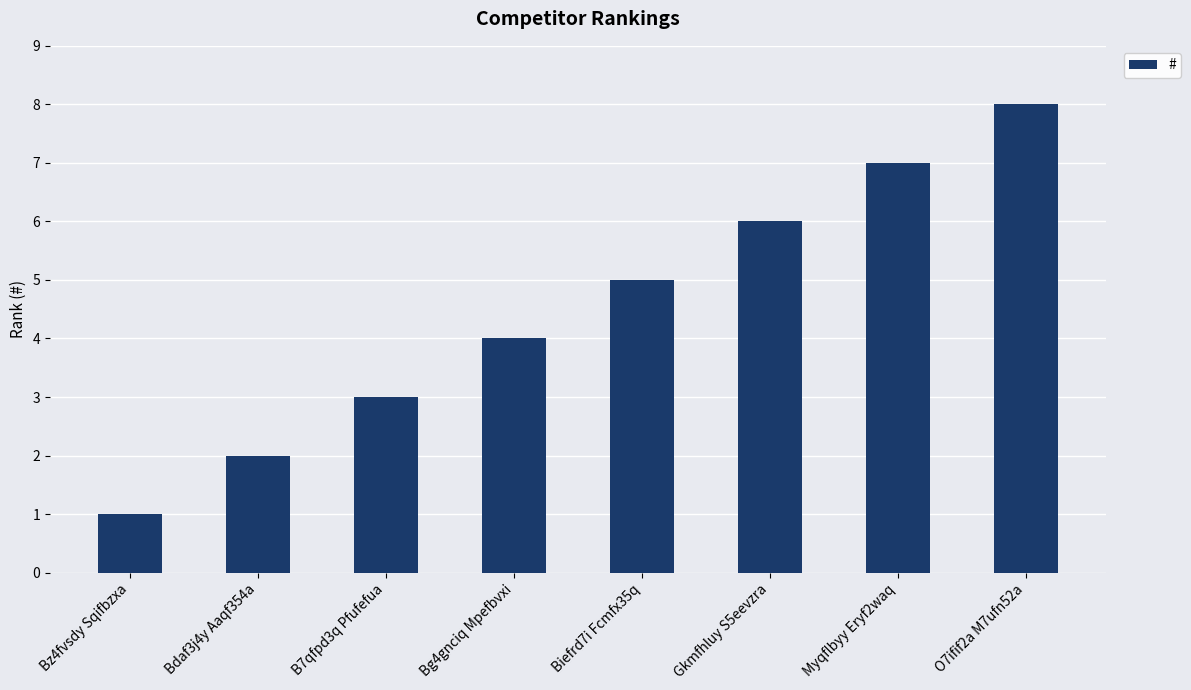

What is the label of the 8th bar from the right?

Bz4fvsdy Sqifbzxa